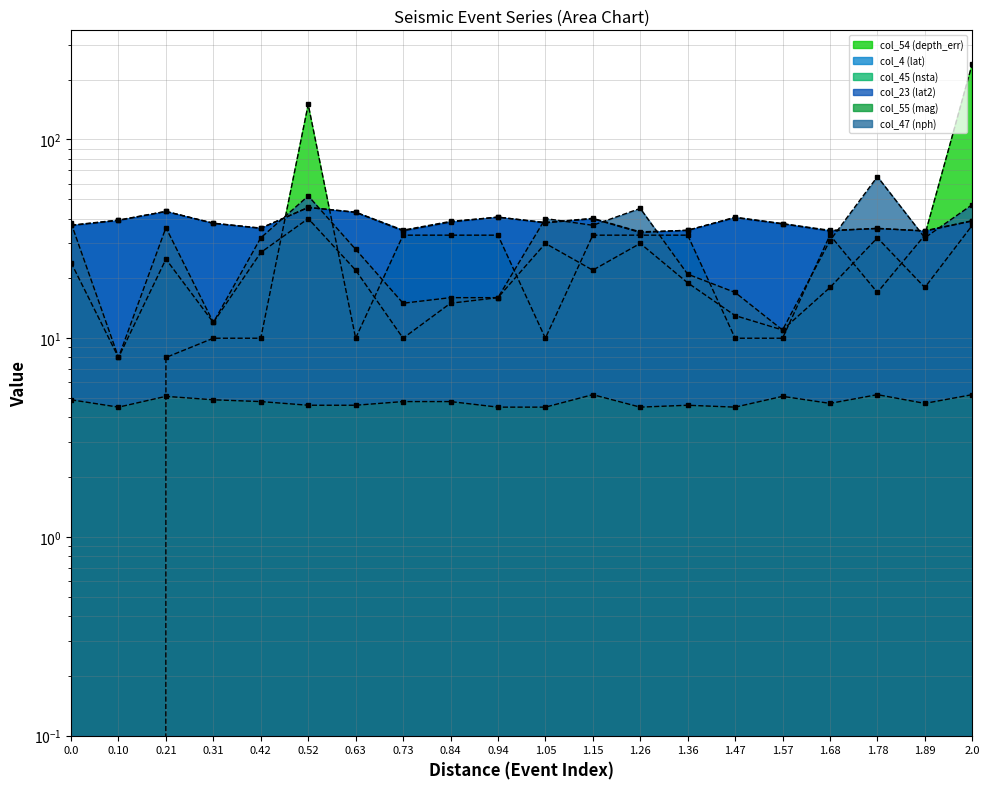

In col_54 (depth_err), how many points are higher than both neighbors (excluding endpoints)?

2